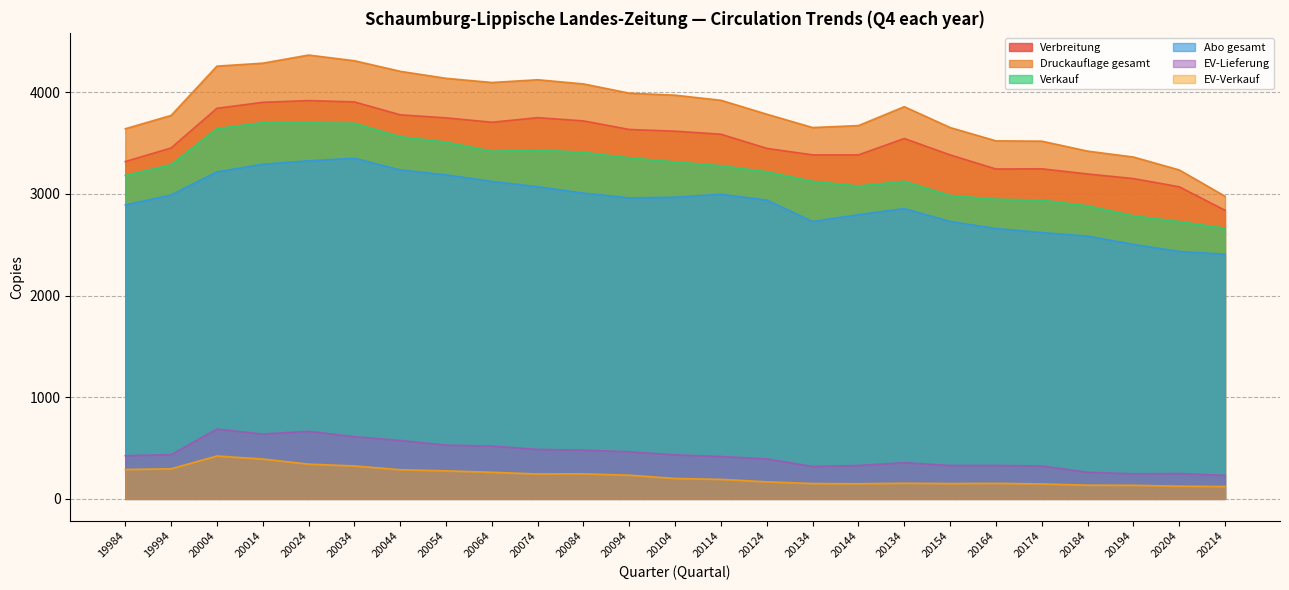

In EV-Lieferung, how many points are higher than both neighbors (excluding endpoints)?

4